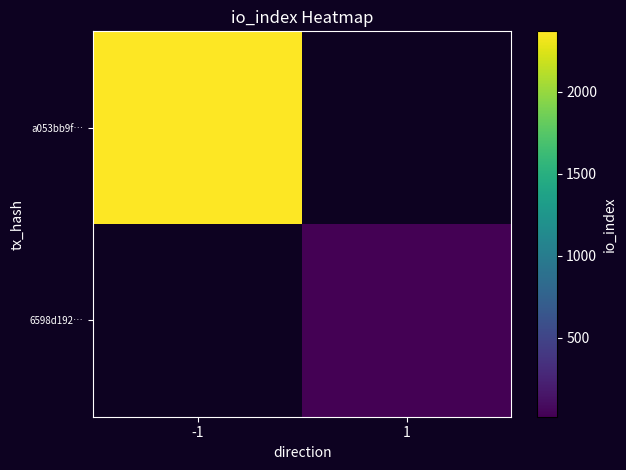

At how many categories does at least one series exceed 1727?

1